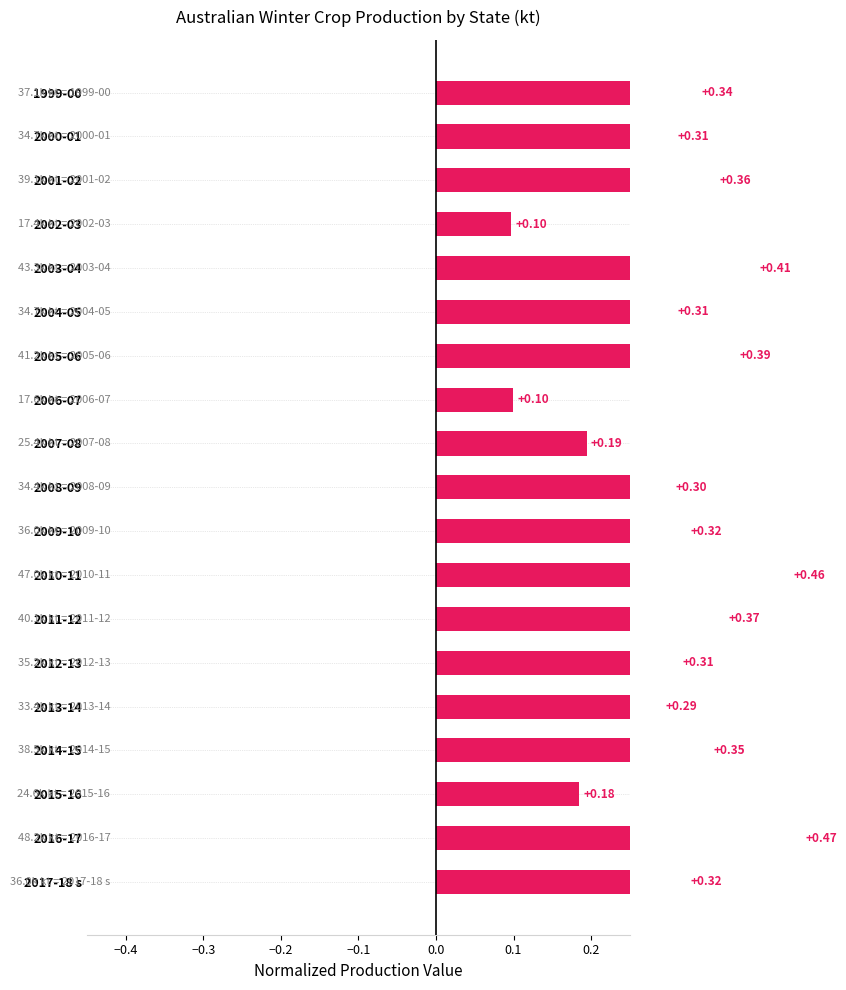

What is the change in value from 2003-04 to 2014-15?

-0.1